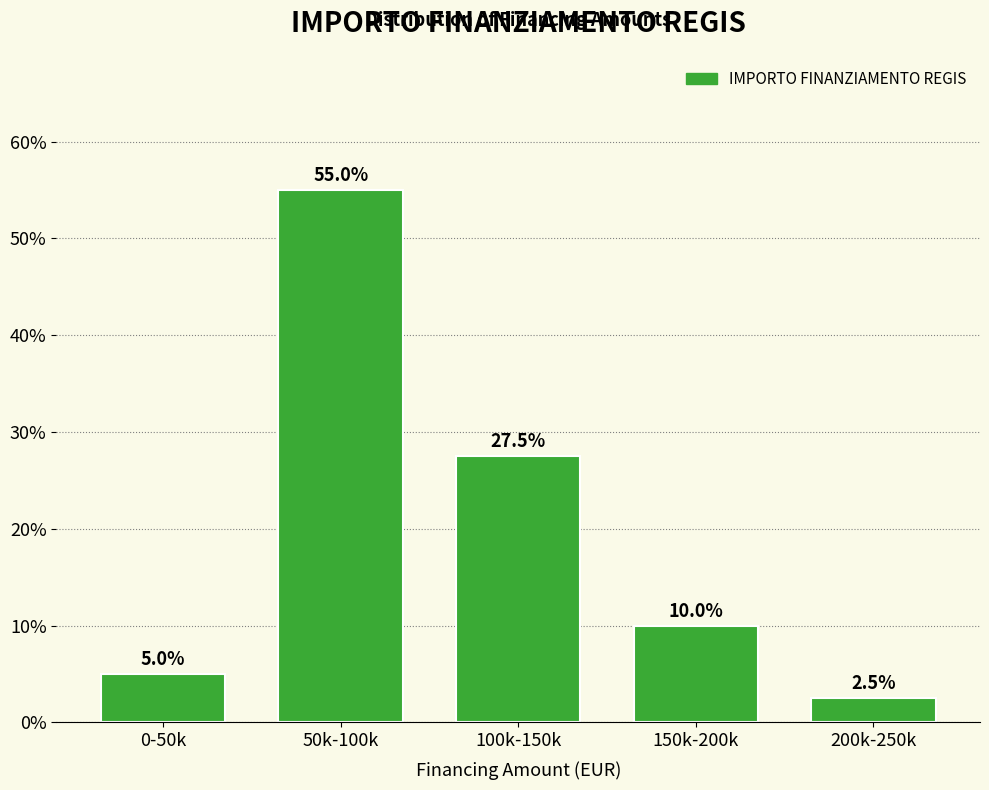

Reading right to left, what are all the values shown in this chart?

200k-250k=2.5	150k-200k=10.0	100k-150k=27.5	50k-100k=55.0	0-50k=5.0